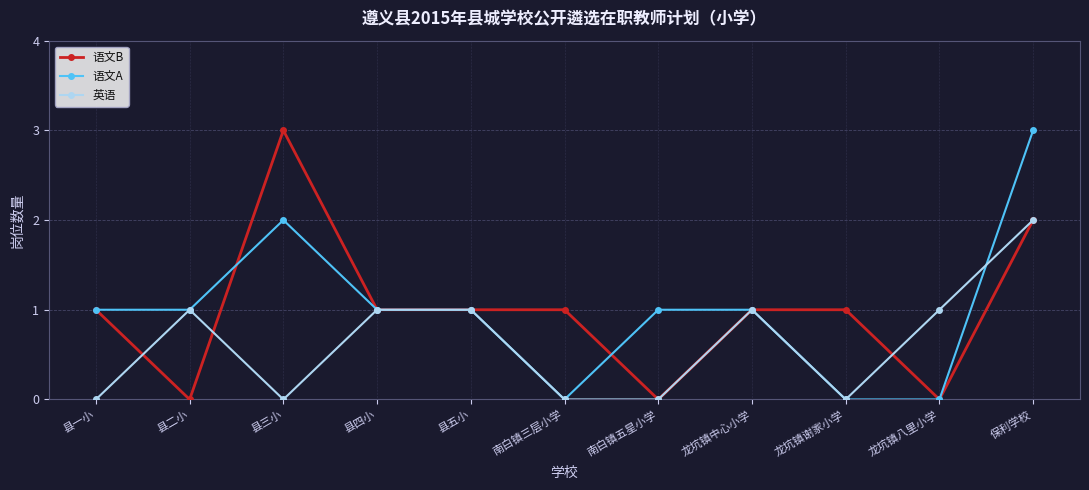

After their last crossing, which series has the higher values: 语文B or 语文A?

语文A